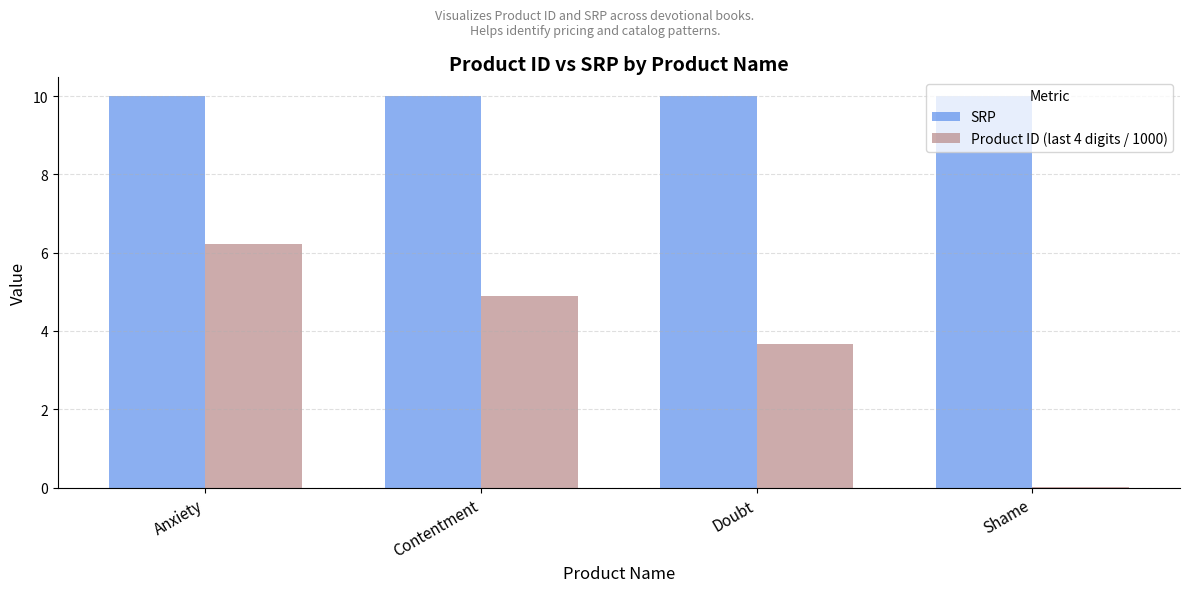

At which label does Product ID (last 4 digits / 1000) reach its peak?

Anxiety